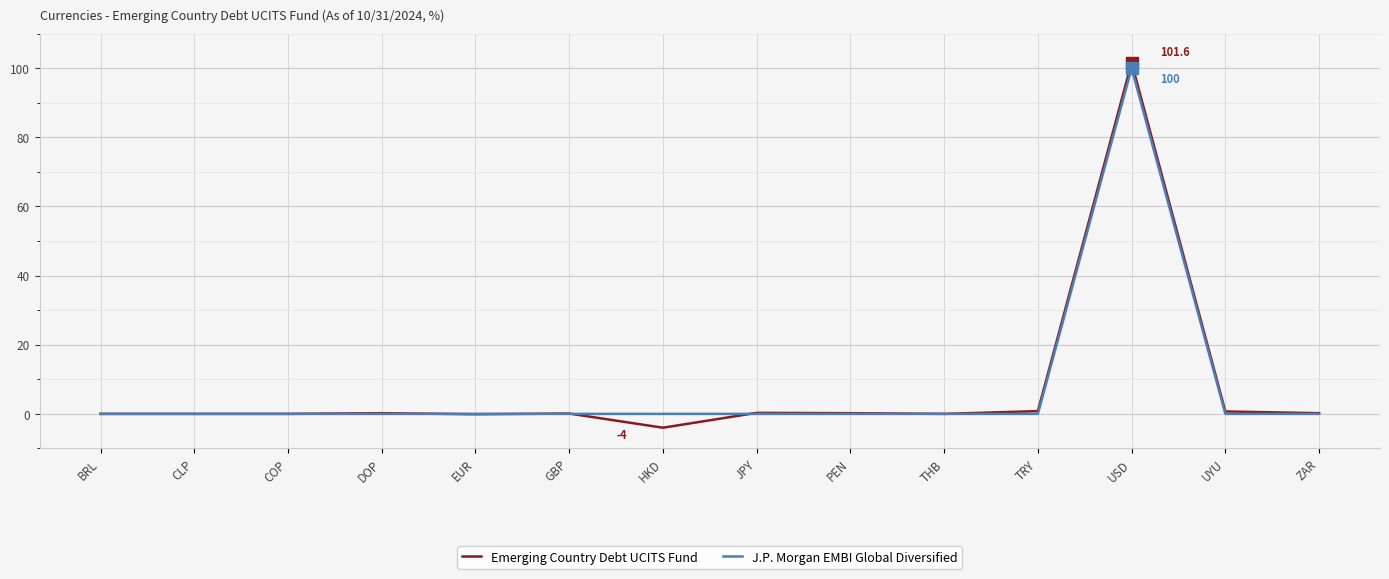

Which category has the highest value across all series?

USD